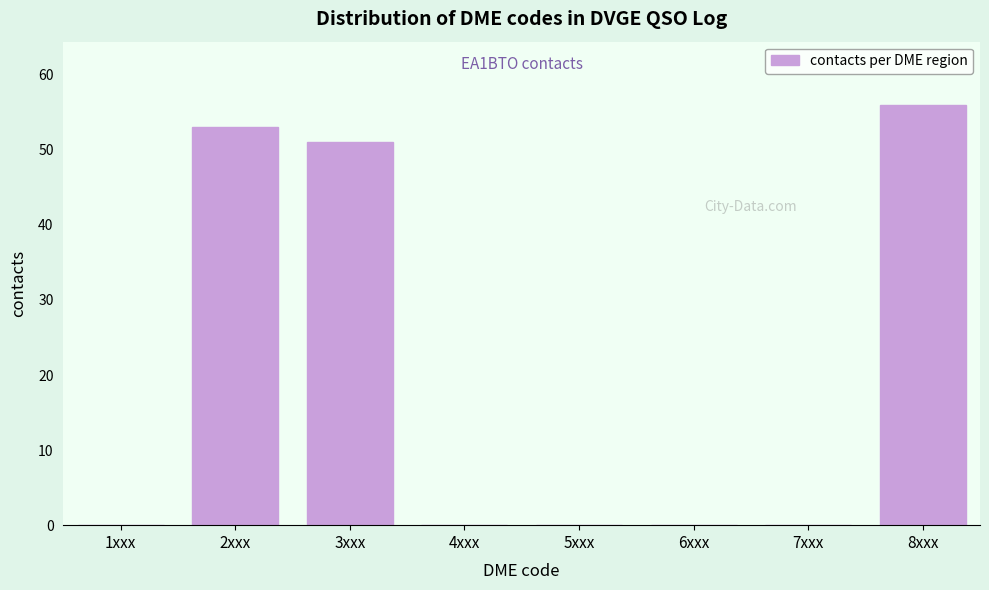

Reading right to left, what are all the values shown in this chart?

8xxx=56	7xxx=0	6xxx=0	5xxx=0	4xxx=0	3xxx=51	2xxx=53	1xxx=0